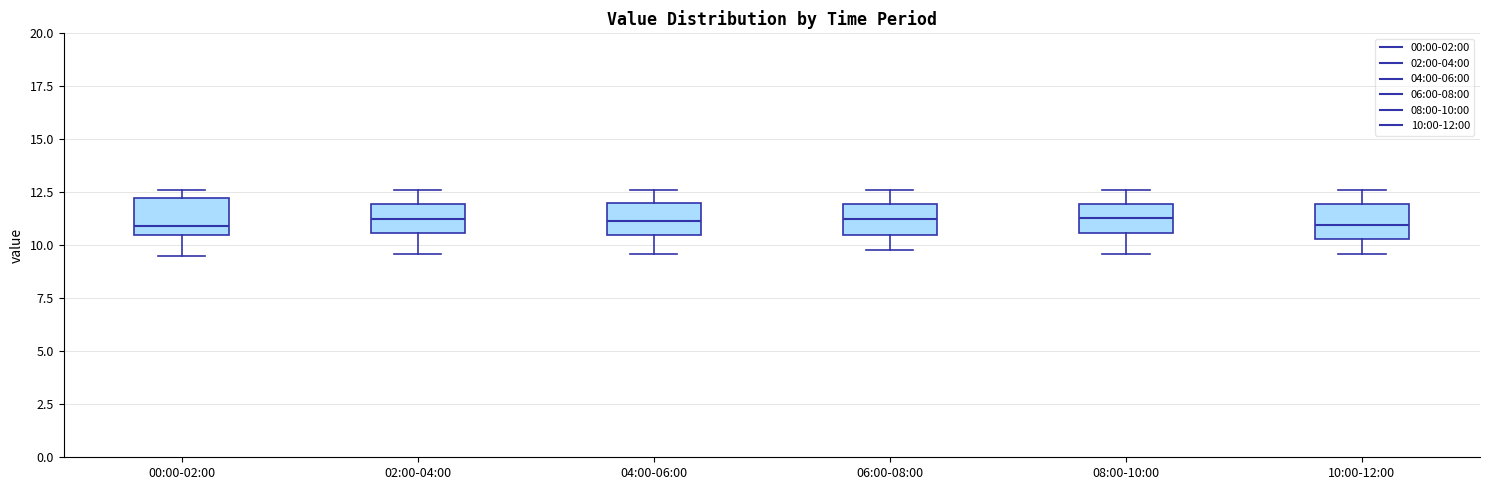

Reading left to right, read every box against the y-axis: the position of its median line, the range the box covers, and the ends of its whiskers. The values are not printed on the chart, so give them approximately, as read against the axis.

00:00-02:00: median 11.0, box 10.5 to 12.0, whiskers 9.5 to 12.5
02:00-04:00: median 11.5, box 10.5 to 12.0, whiskers 9.5 to 12.5
04:00-06:00: median 11.0, box 10.5 to 12.0, whiskers 9.5 to 12.5
06:00-08:00: median 11.5, box 10.5 to 12.0, whiskers 10.0 to 12.5
08:00-10:00: median 11.5, box 10.5 to 12.0, whiskers 9.5 to 12.5
10:00-12:00: median 11.0, box 10.5 to 12.0, whiskers 9.5 to 12.5